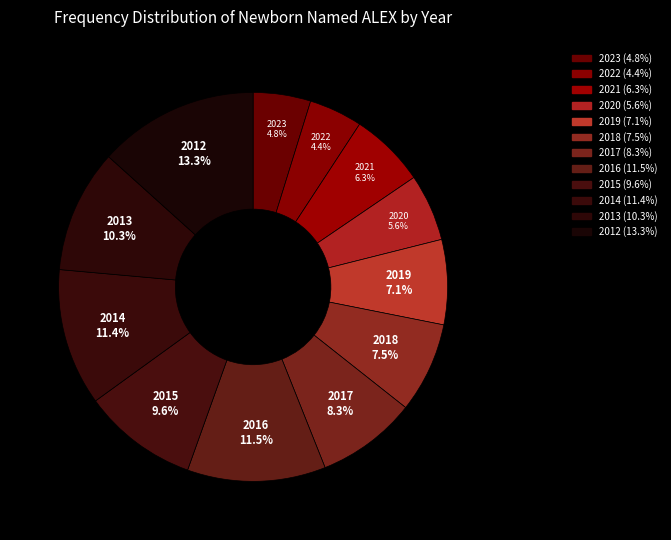

True or false: 2012 accounts for 13% of the total.

True